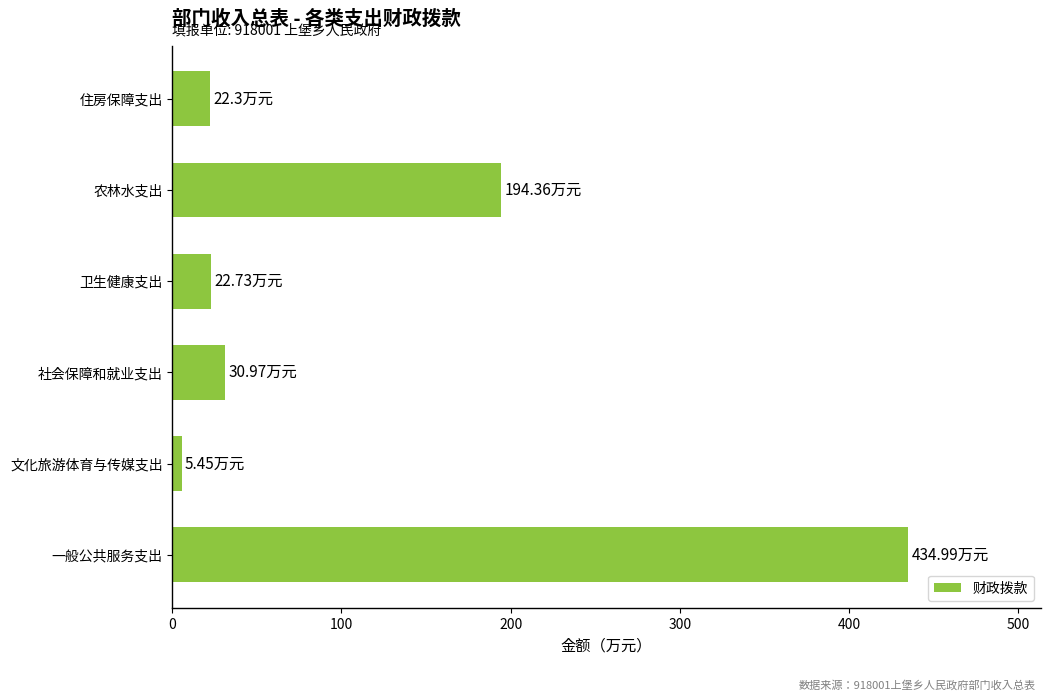

Where is the data nearest to the value 220?

农林水支出